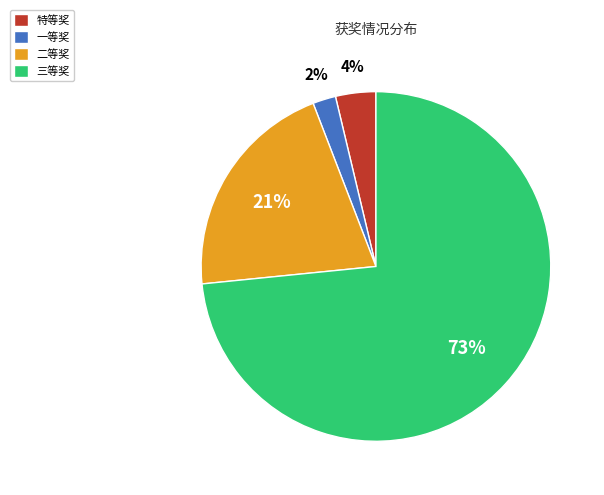

What is the majority slice?

三等奖